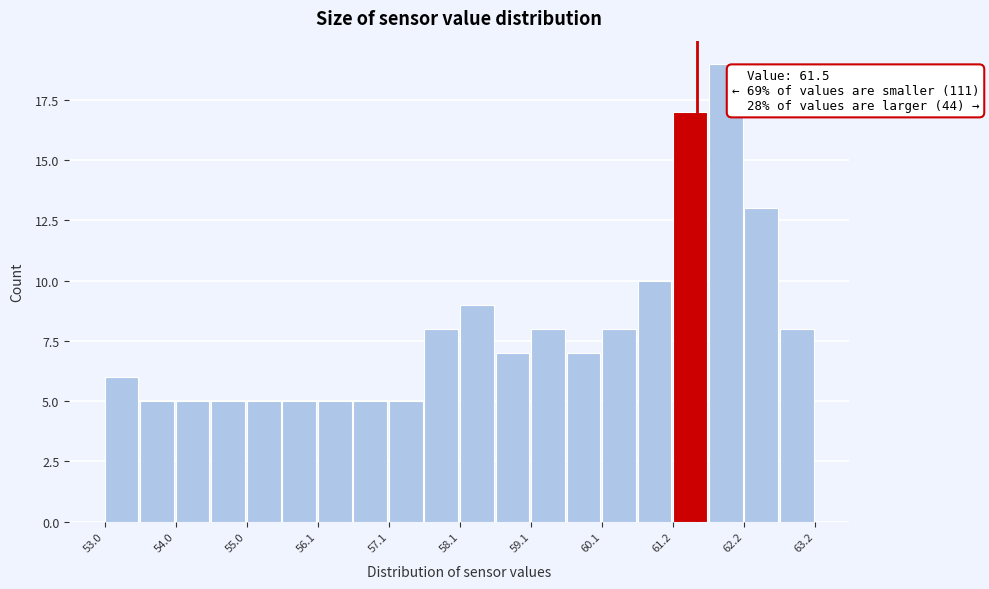

Around what value on the x-axis is the tallest bar? Give the approximate position of its centre, as read against the axis.

62.0